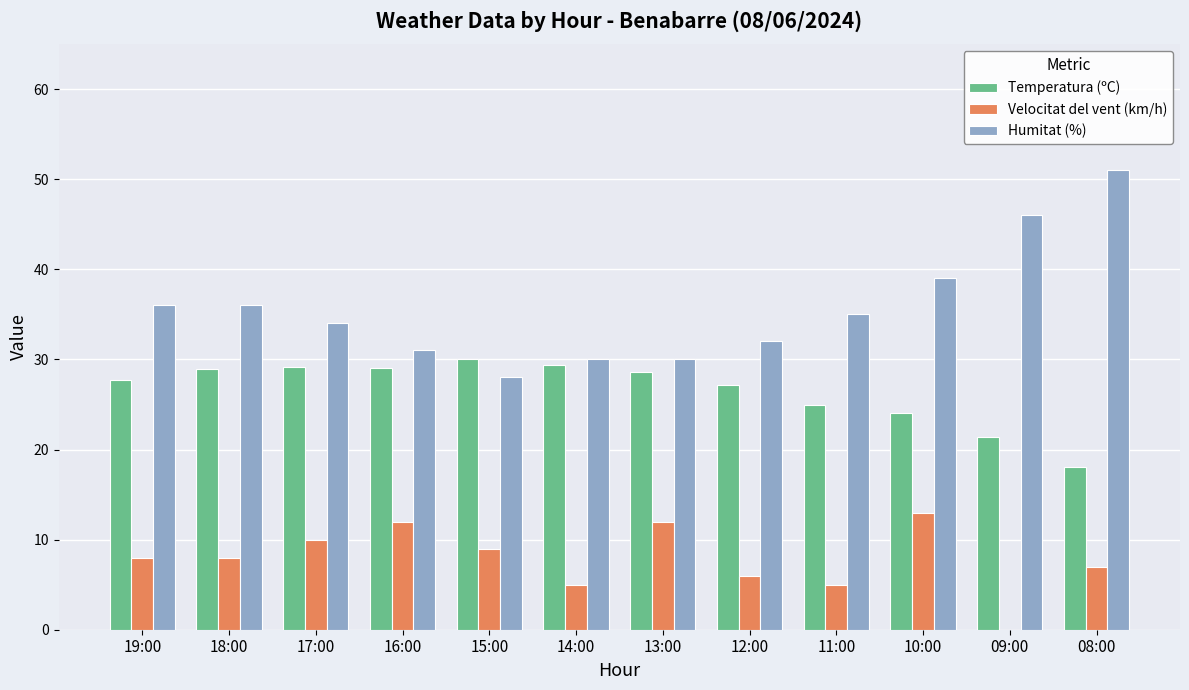

What is the highest value of the Temperatura (ºC) series?

30.1